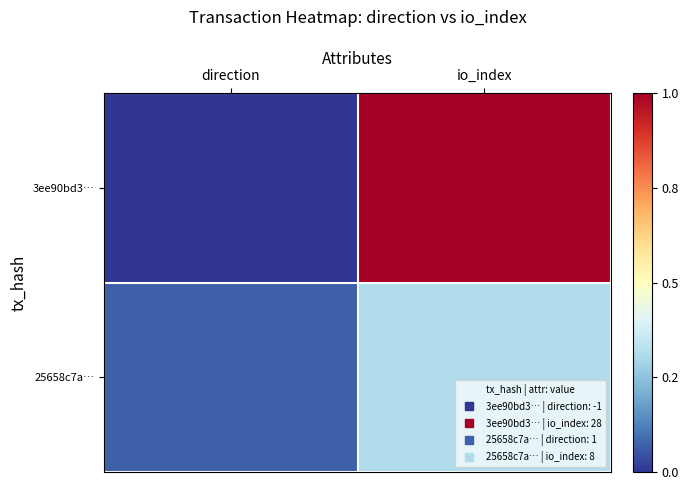

Reading right to left, list all the values displayed in this chart.

3ee90bd3…: io_index=28	direction=-1
25658c7a…: io_index=8	direction=1